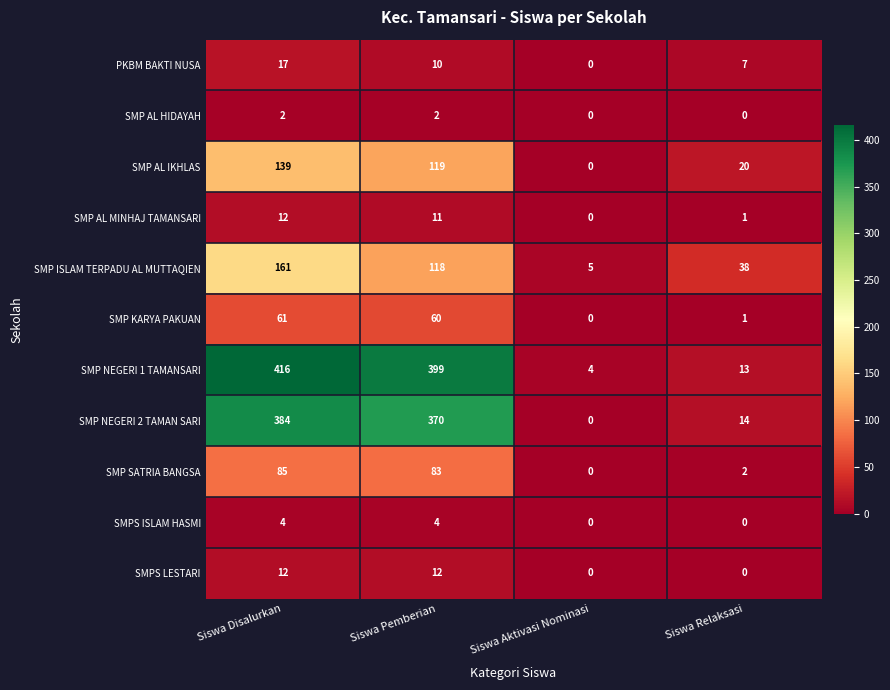

True or false: SMP AL HIDAYAH has a value of 1 at Siswa Aktivasi Nominasi.

False